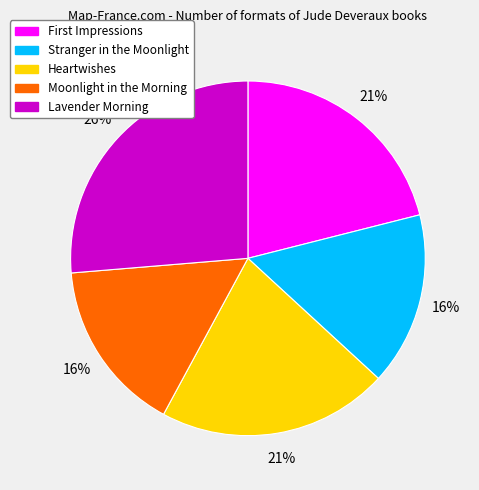

Between Lavender Morning and Heartwishes, which is larger?

Lavender Morning